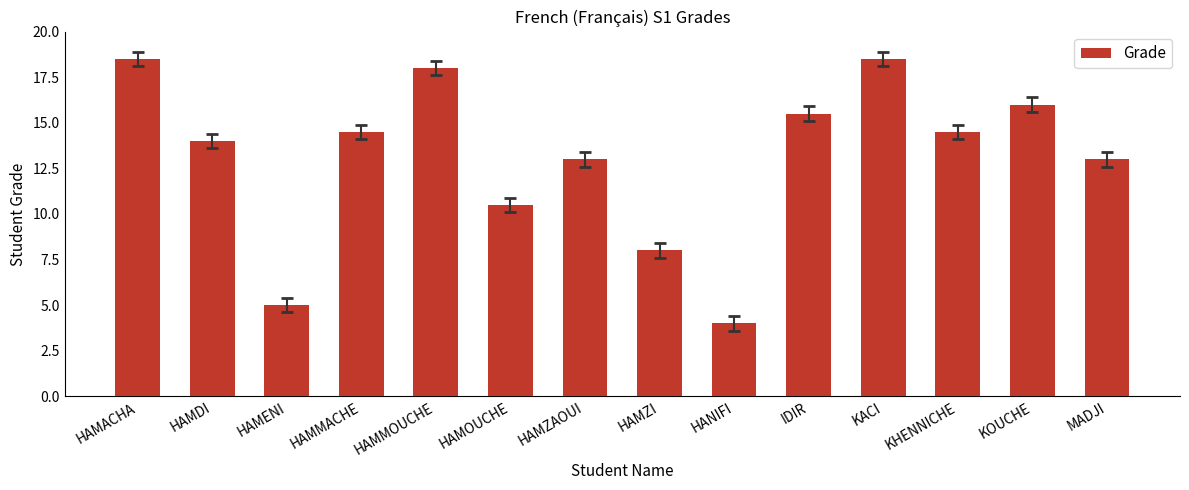

What is the difference between the maximum and second lowest values?

13.5